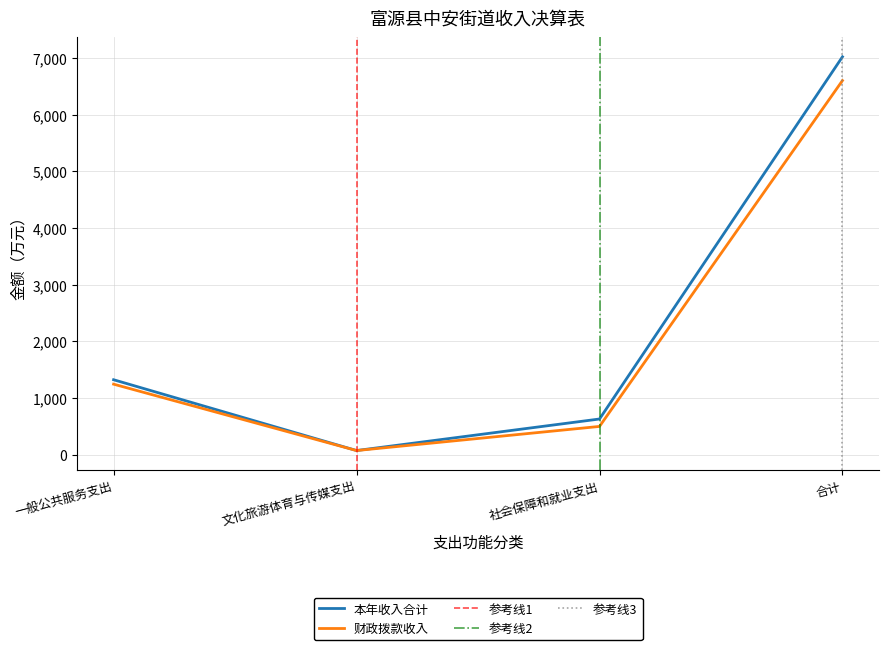

How many interior local valleys does the 财政拨款收入 series have?

1